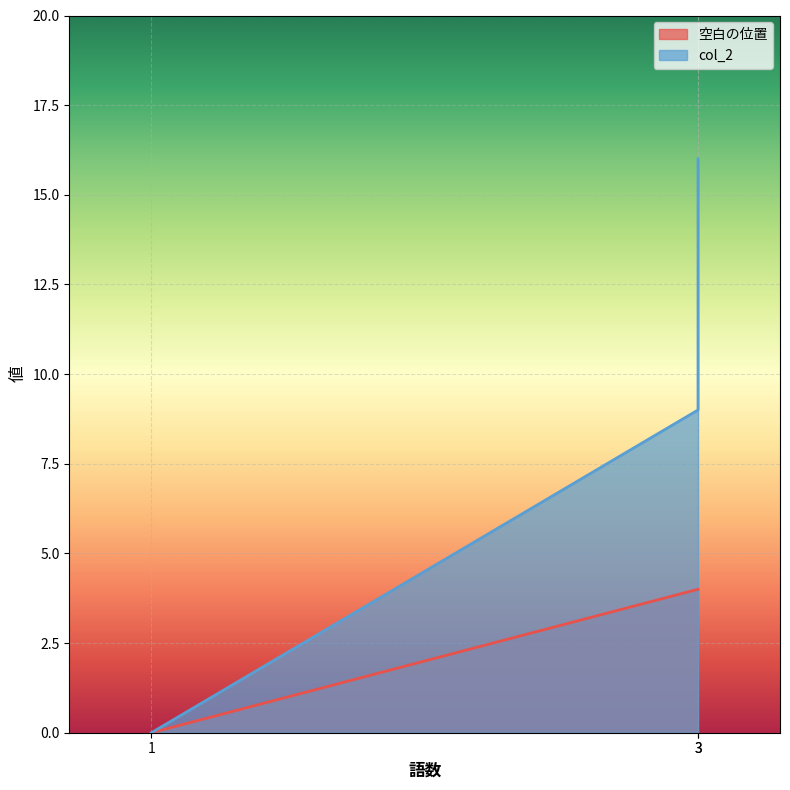

Which has a higher value, 1 or 3?

3